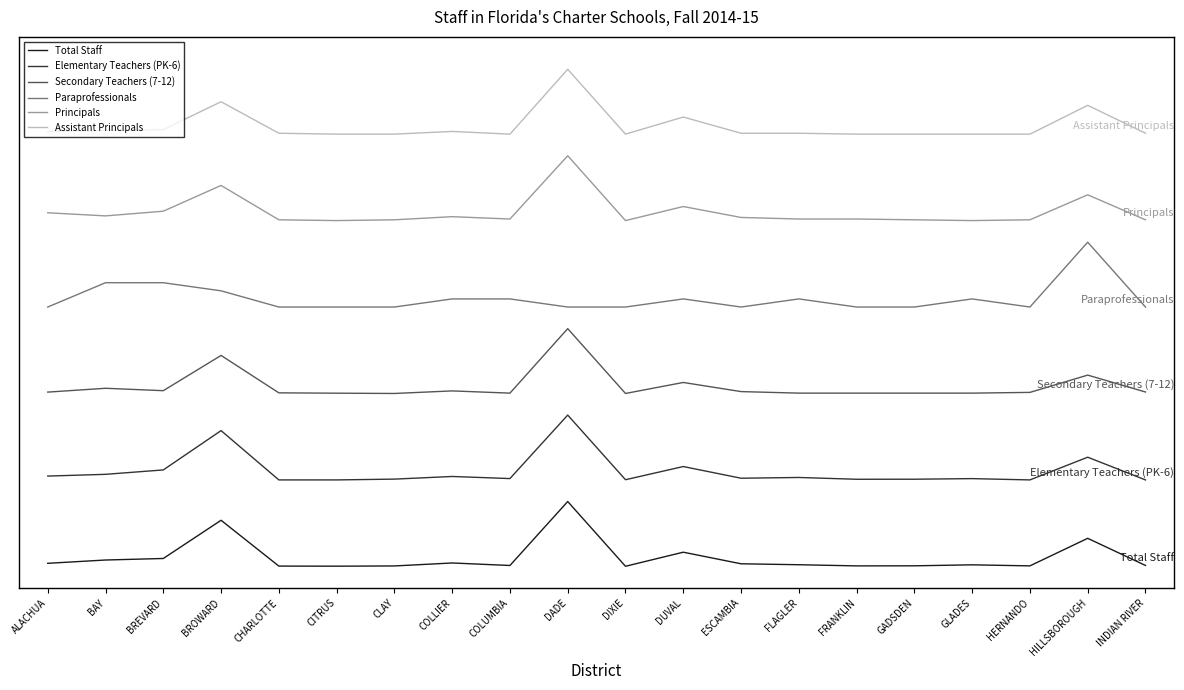

Does the chart display data point markers on the line(s)?

No